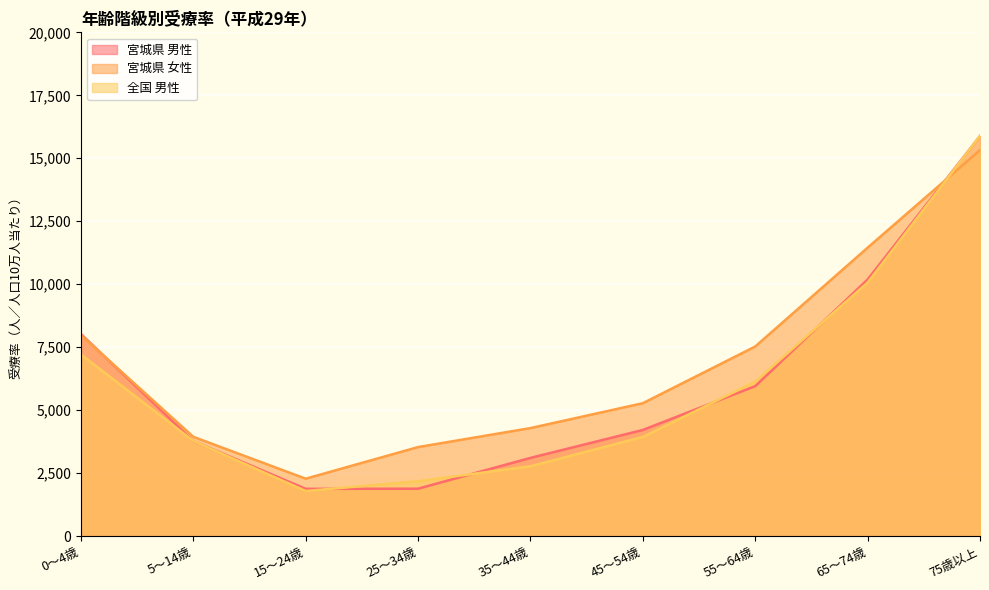

What is the sum of the 宮城県 男性 values at 35～44歳 and 25～34歳?

4987